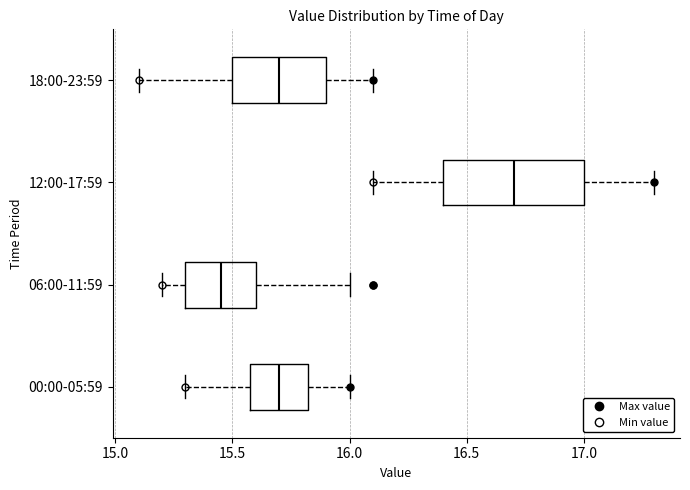

Reading bottom to top, read every box against the x-axis: the position of its median line, the range the box covers, and the ends of its whiskers. The values are not printed on the chart, so give them approximately, as read against the axis.

00:00-05:59: median 15.70, box 15.60 to 15.85, whiskers 15.30 to 16.00
06:00-11:59: median 15.45, box 15.30 to 15.60, whiskers 15.20 to 16.00
12:00-17:59: median 16.70, box 16.40 to 17.00, whiskers 16.10 to 17.30
18:00-23:59: median 15.70, box 15.50 to 15.90, whiskers 15.10 to 16.10